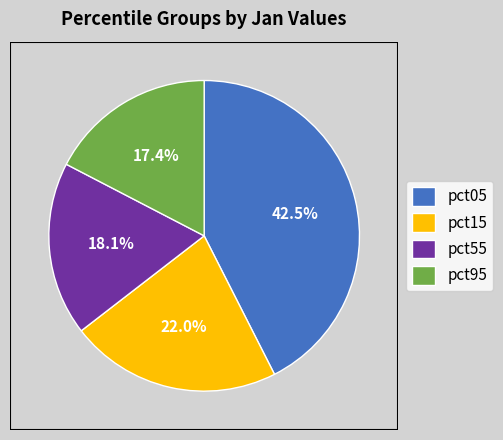

Is there any slice that represents more than half of the pie?

No